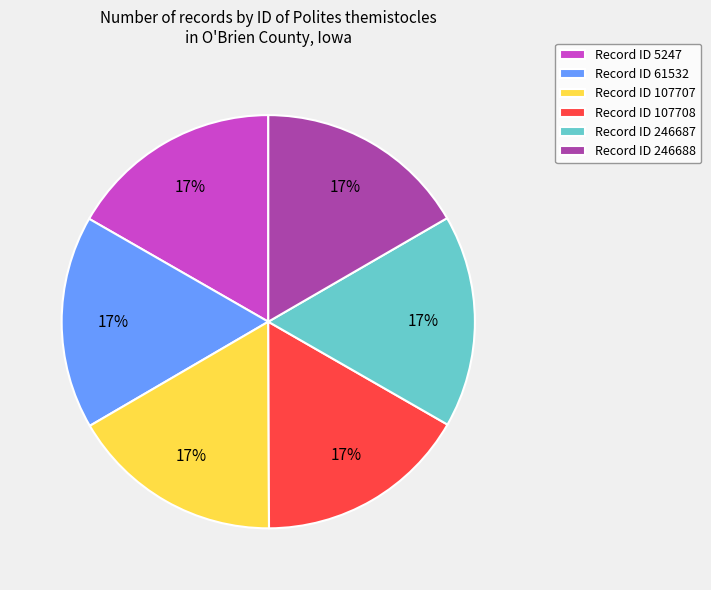

Is there a majority slice in this chart?

No